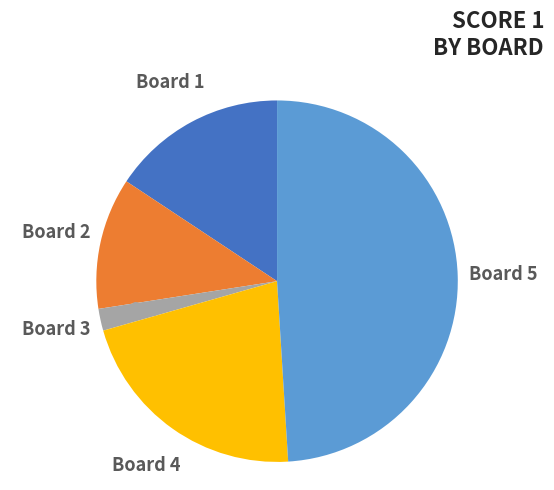

What percentage is the Board 3 slice, to the nearest percent?

2%